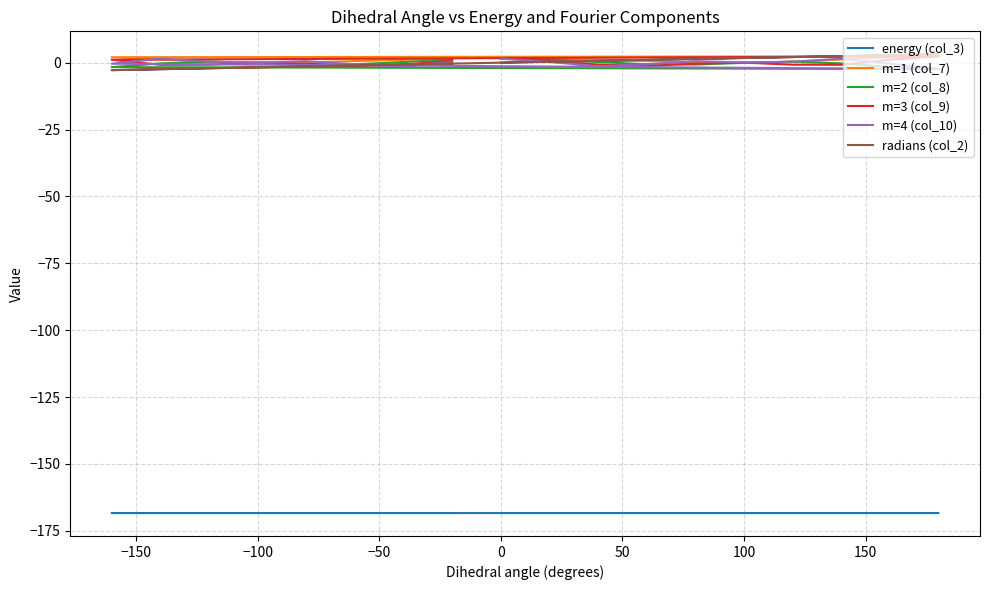

Where is the first local maximum for m=3 (col_9)?

100